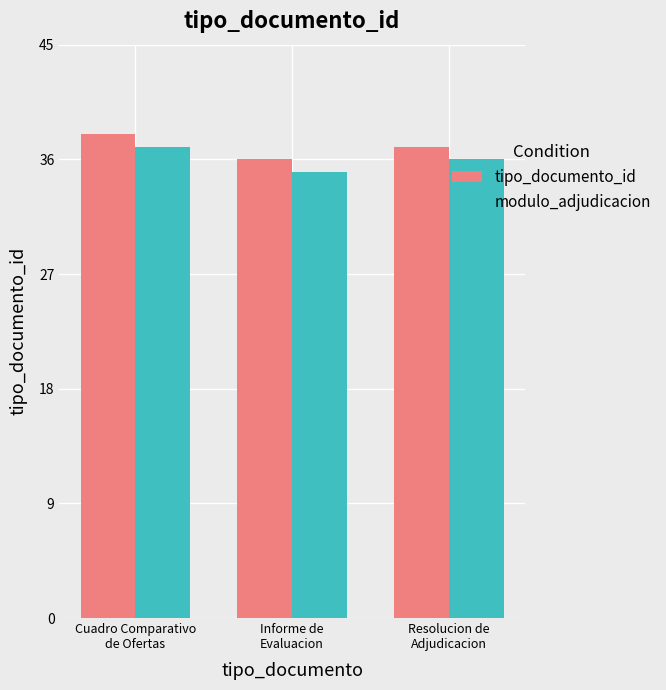

What is the label of the 1st bar from the left?

Cuadro Comparativo
de Ofertas